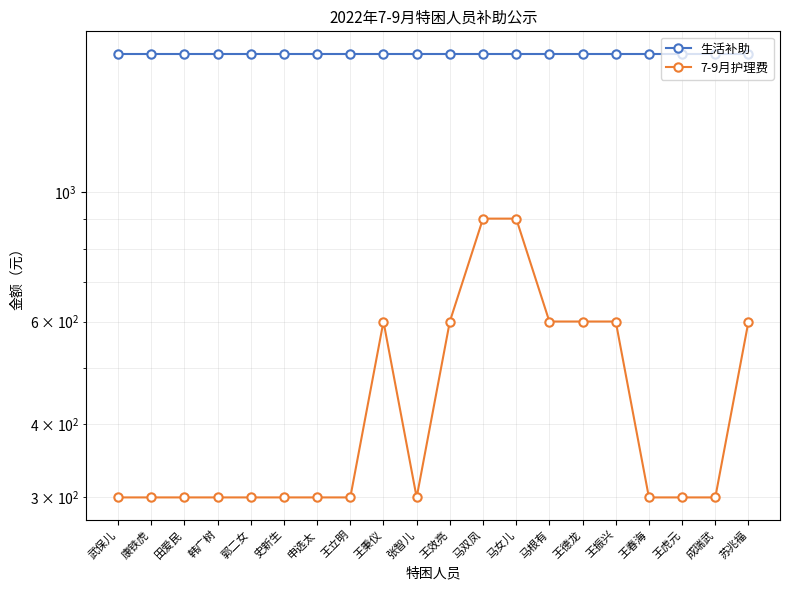

How many lines are shown in the chart?

2